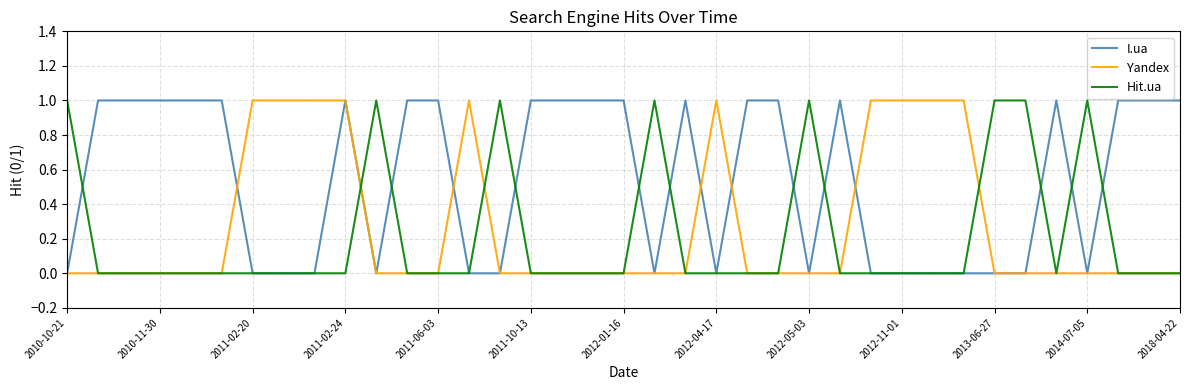

Which series has the largest total across all categories?

I.ua